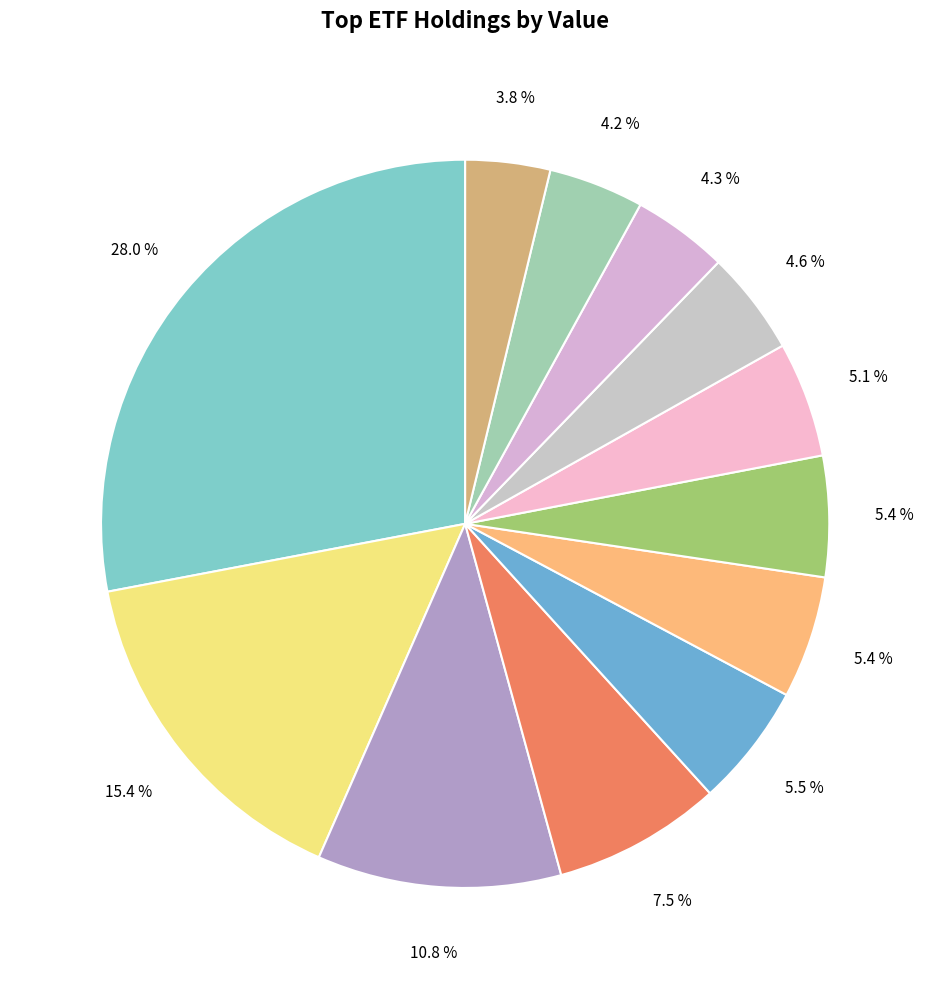

Count the number of slices in the pie.

12